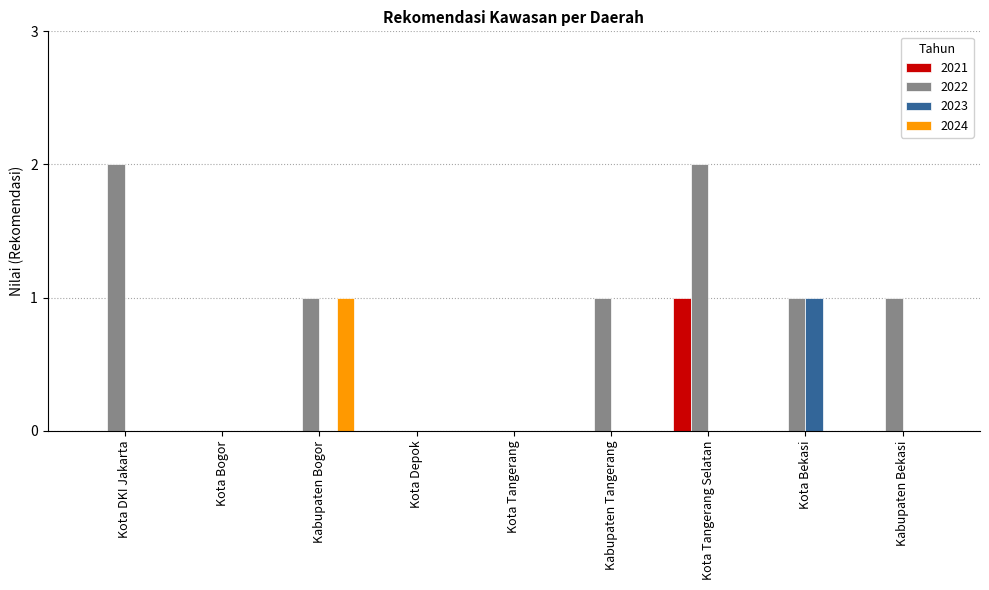

What is the spread (max minus min) of values at Kota Bekasi?

1